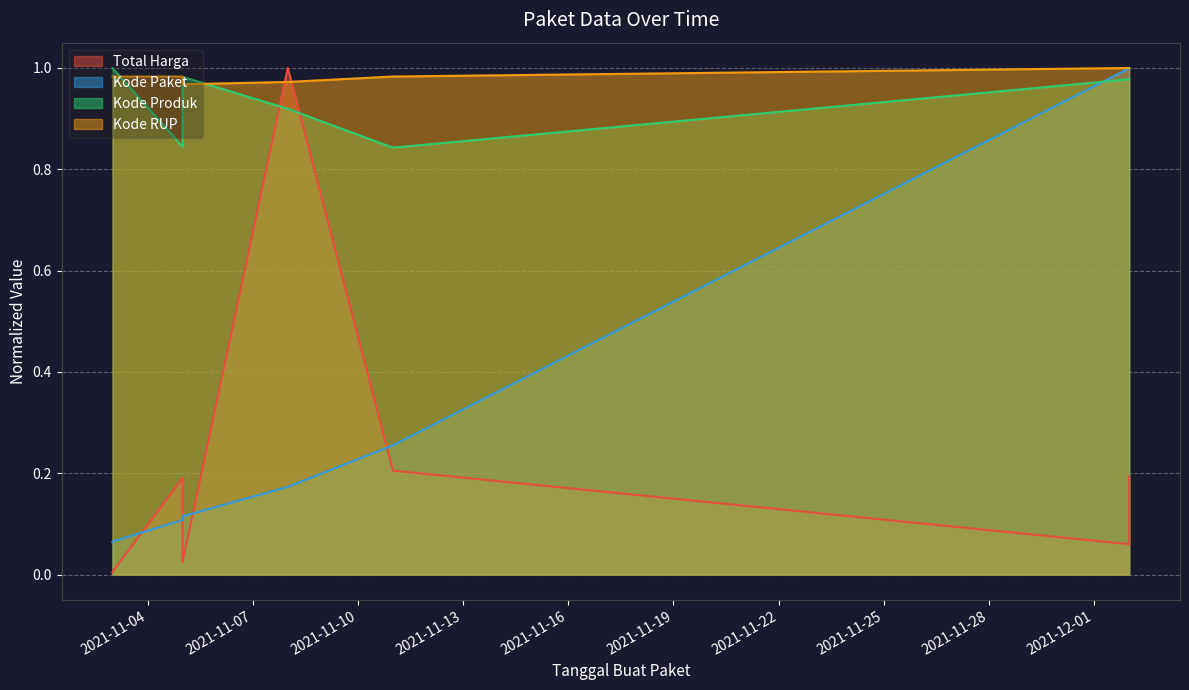

Which category has the highest value in the Kode Paket series?

2021-12-02